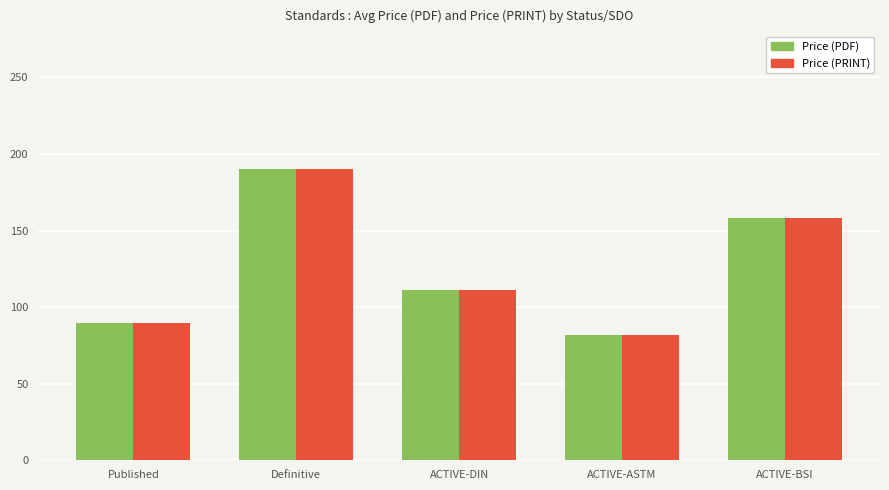

Count the number of categories in the chart.

5